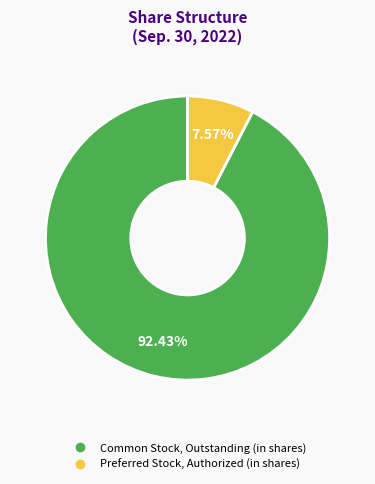

What portion of the pie excludes Common Stock, Outstanding (in shares)?

7.6%